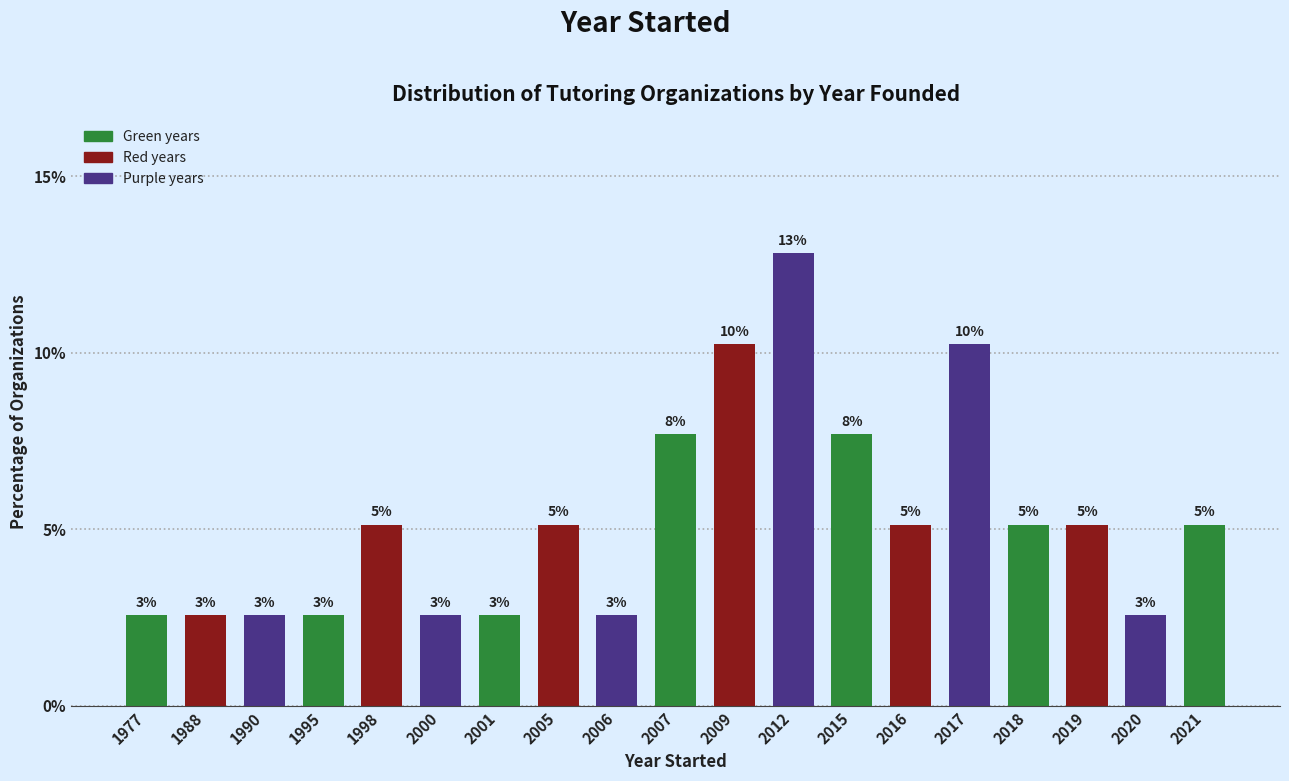

Are the bars horizontal?

No